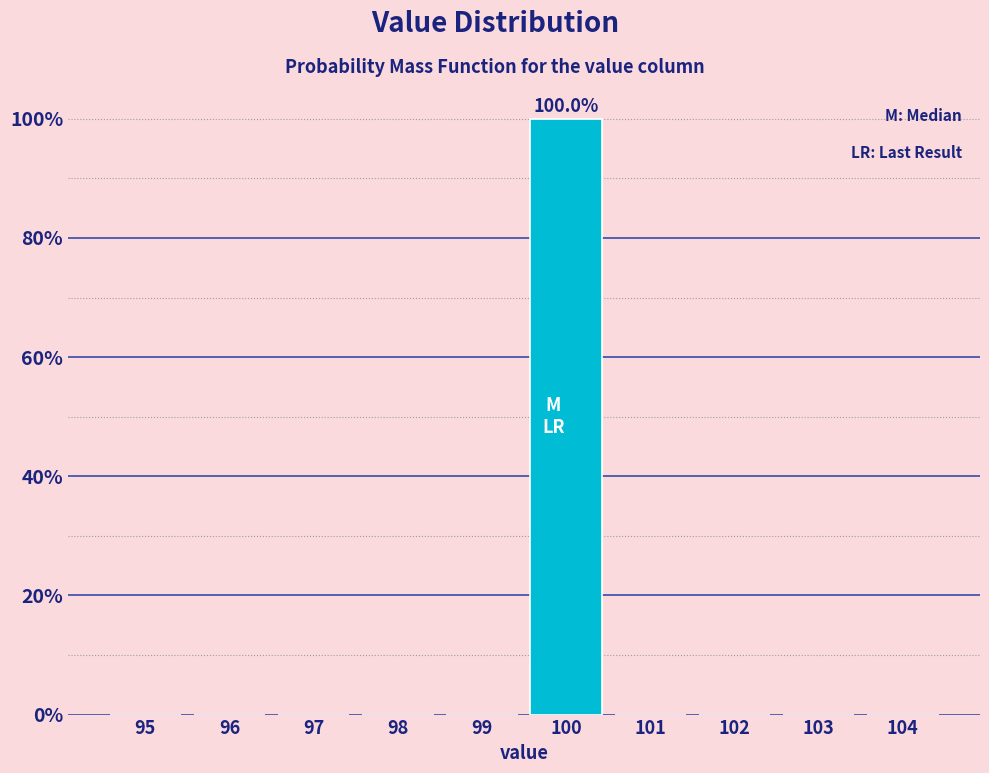

Are the bars horizontal?

No